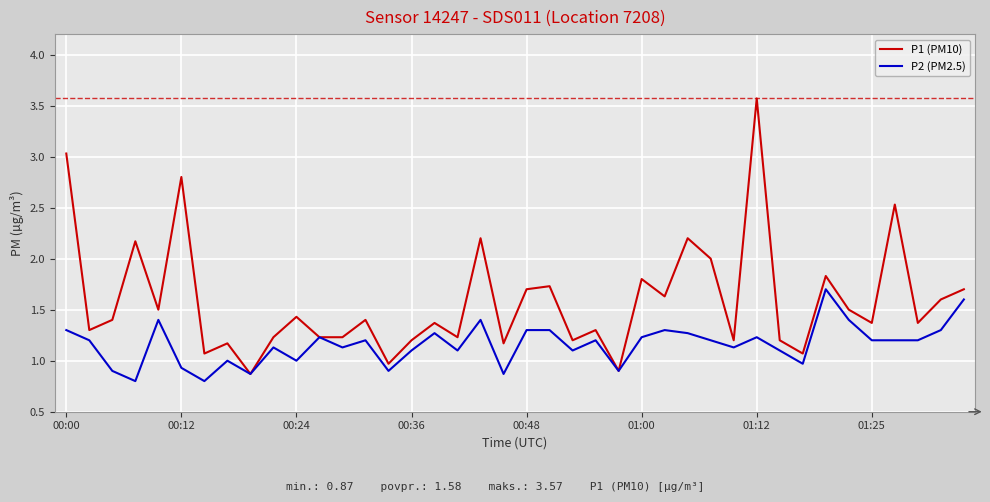

What is the minimum value for P1 (PM10)?

0.9